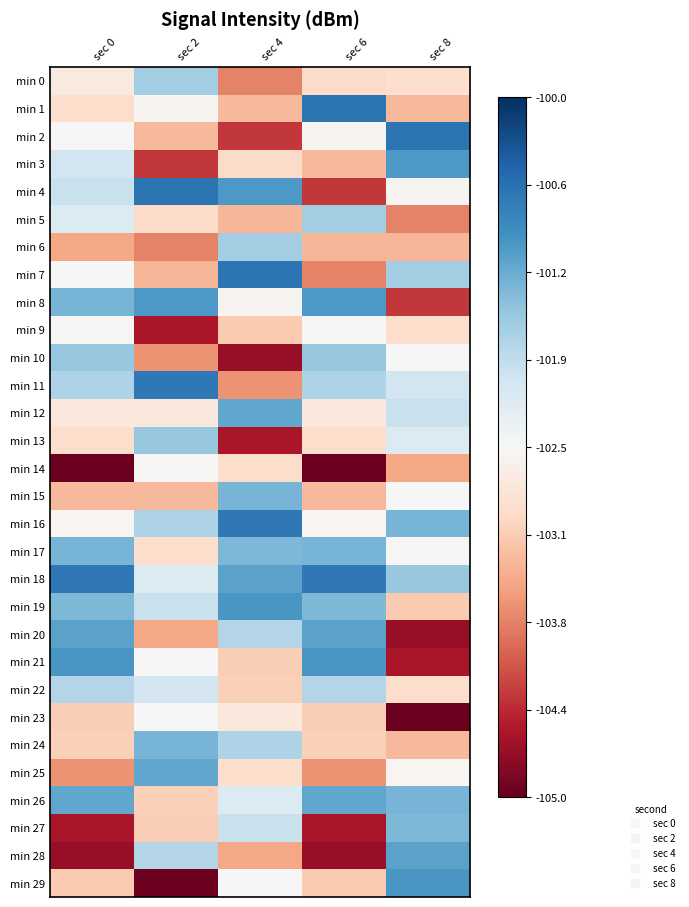

At how many categories does at least one series exceed -102?

5